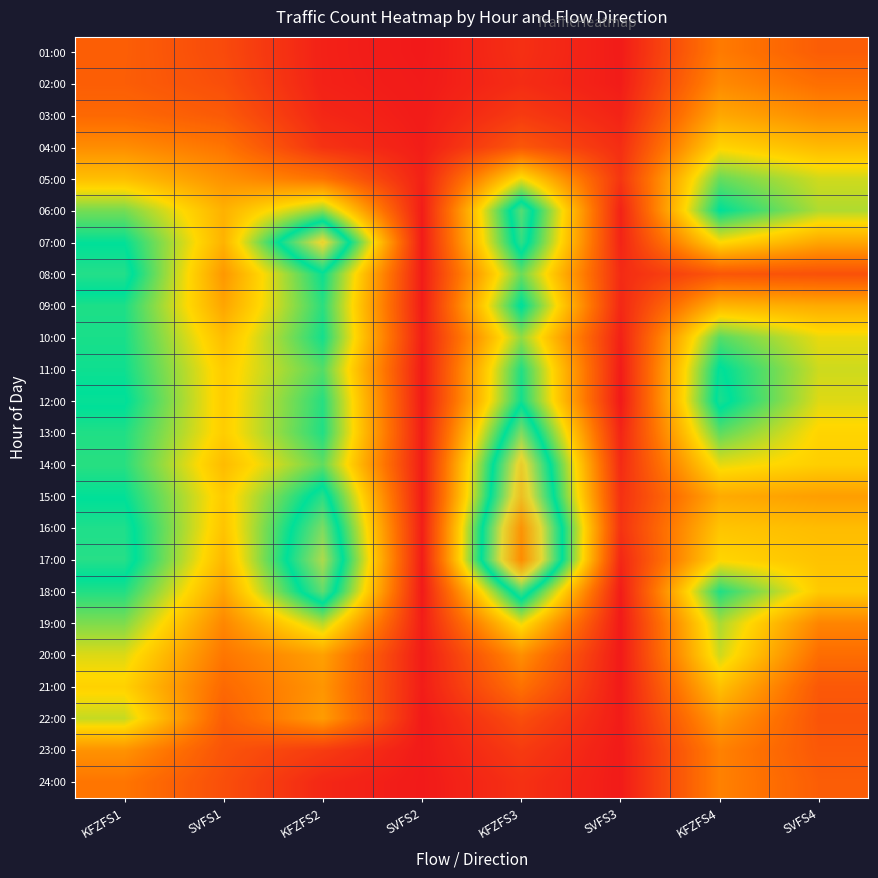

Which label corresponds to the smallest value in the chart?

SVFS2